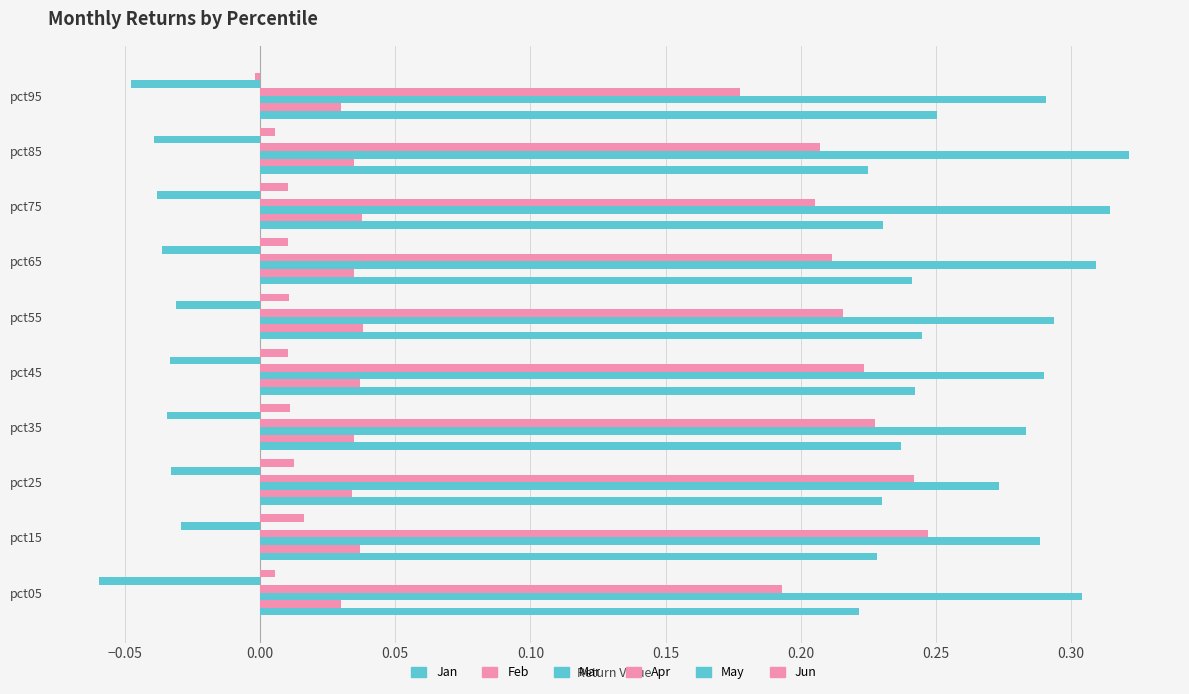

How many distinct data groups are displayed?

6